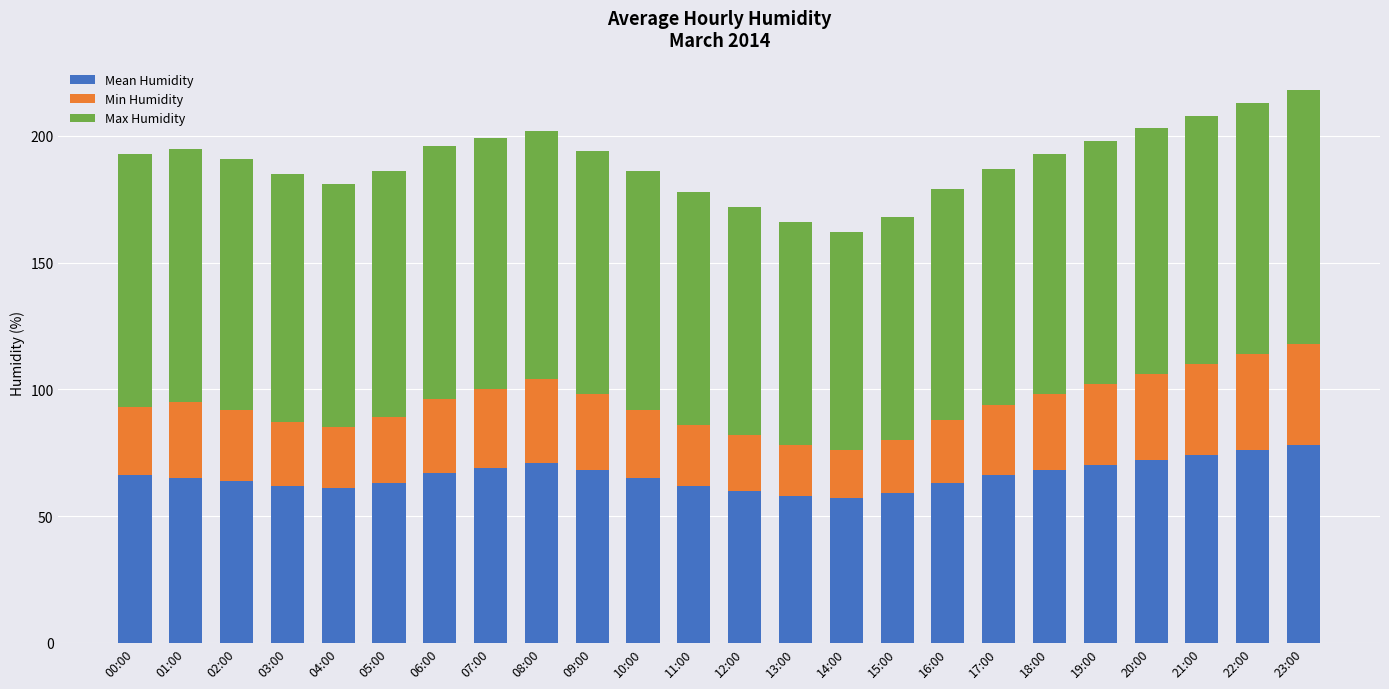

What is the total value across all series at 06:00?

196